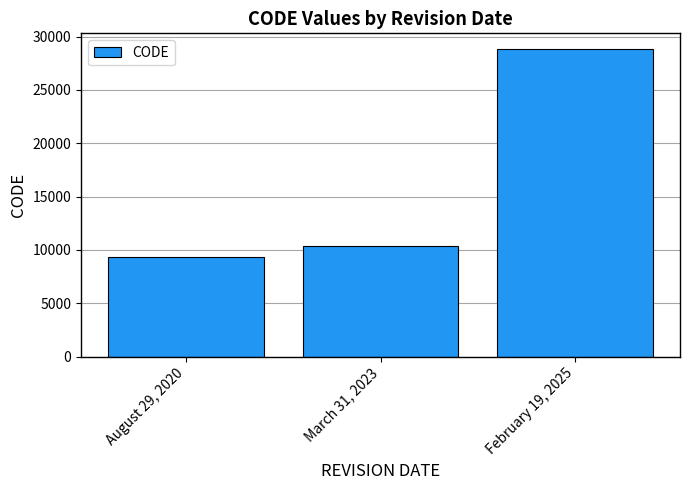

How many series are shown in this chart?

1